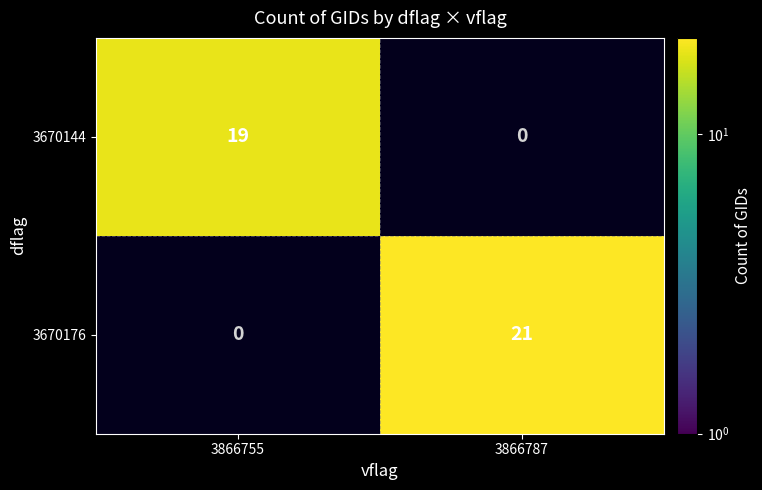

Which label corresponds to the smallest value in the chart?

3866755